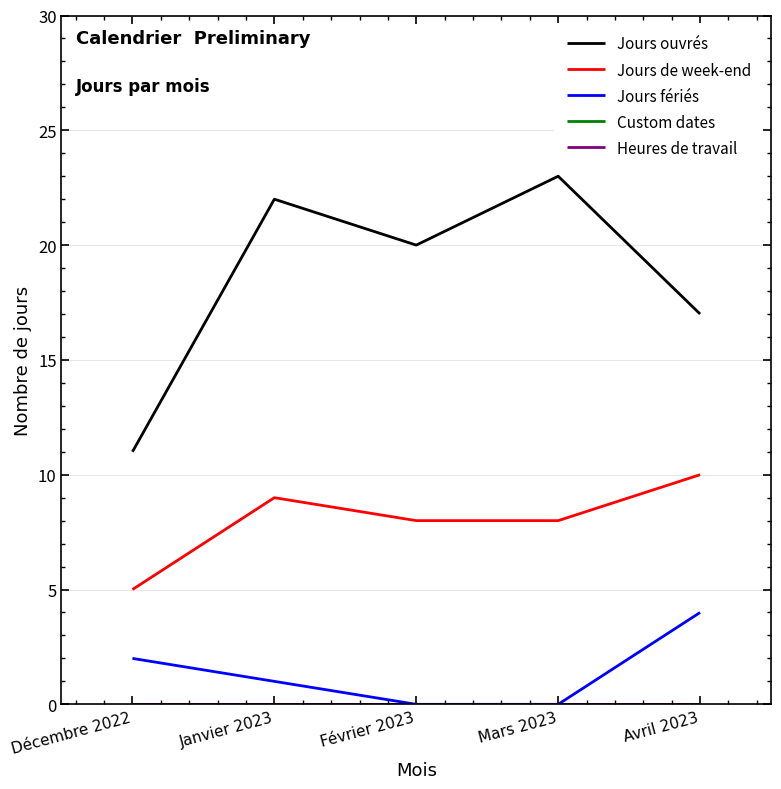

Where does the Jours de week-end series first go above 8?

Janvier 2023